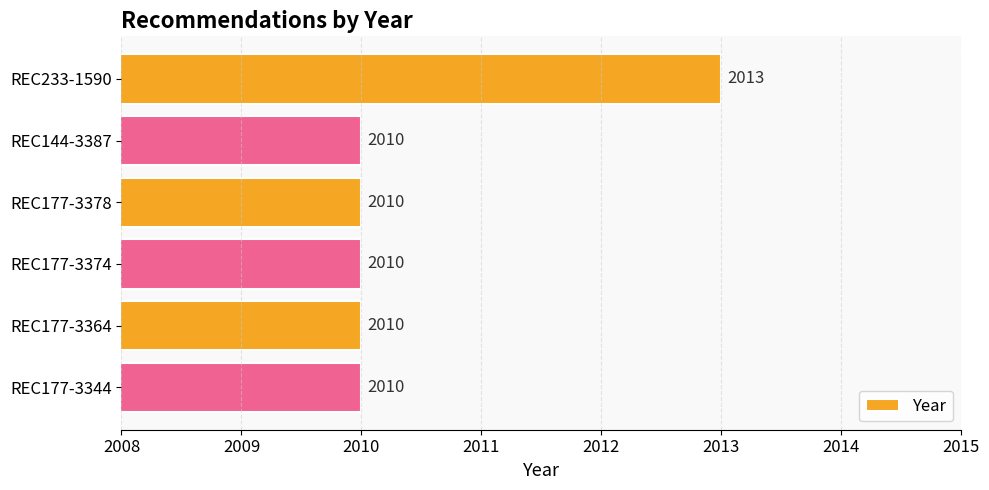

How many values are between 2010 and 2011?

5